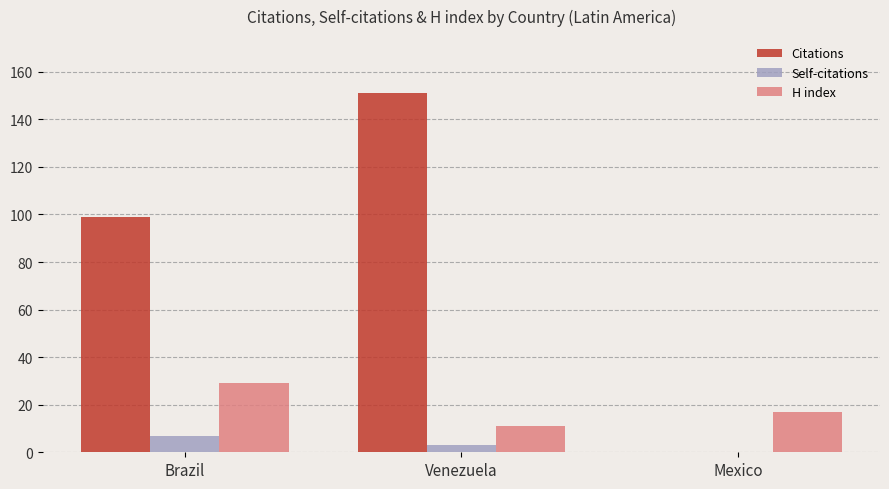

How many distinct data groups are displayed?

3